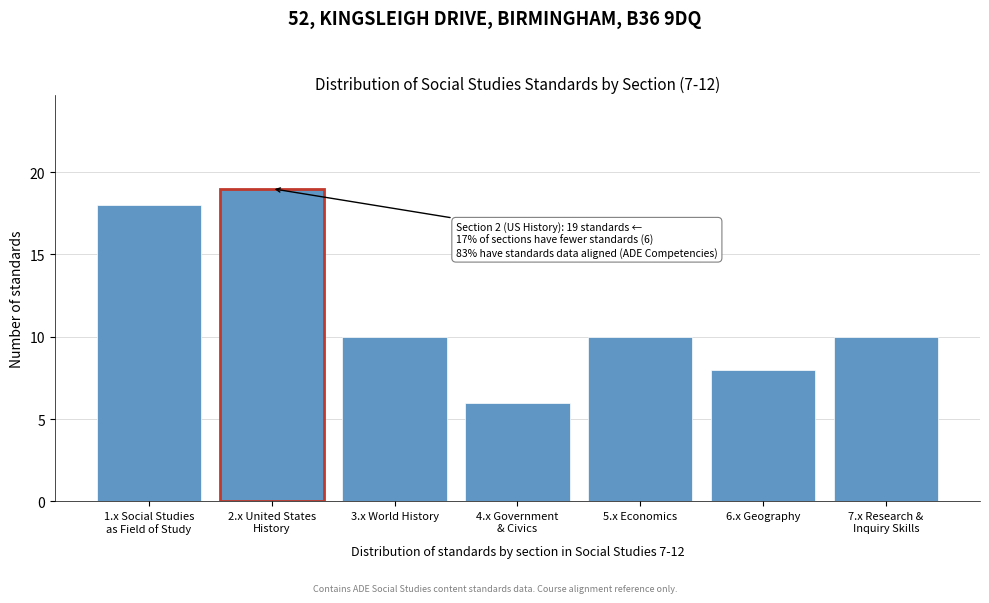

Reading left to right, what are all the values shown in this chart?

18	19	10	6	10	8	10